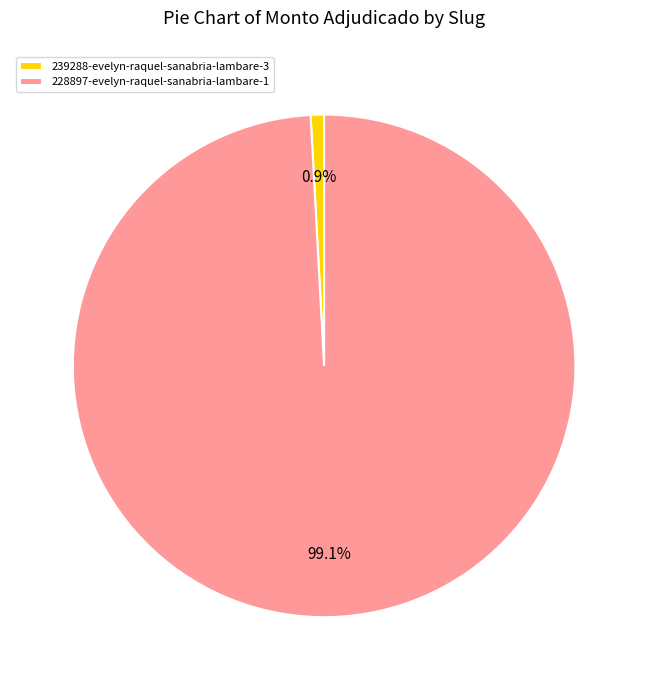

Which has a higher value, 228897-evelyn-raquel-sanabria-lambare-1 or 239288-evelyn-raquel-sanabria-lambare-3?

228897-evelyn-raquel-sanabria-lambare-1